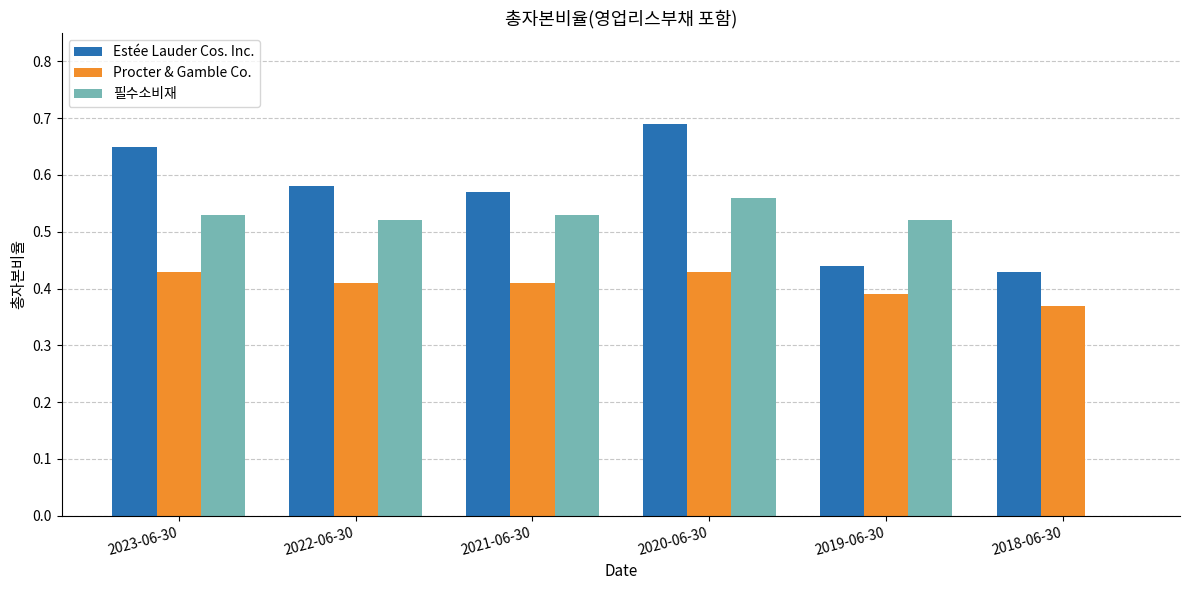

What is the sum of all 필수소비재 values?

2.7